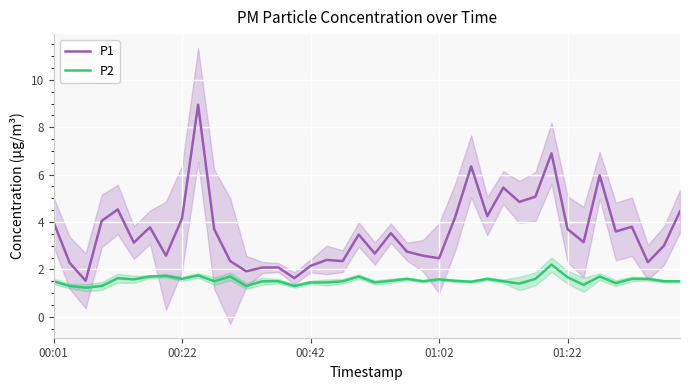

What is the average value of the P2 series?

1.5